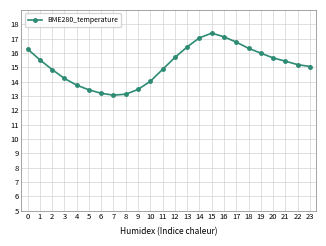

What value does the data have at 14?

17.1